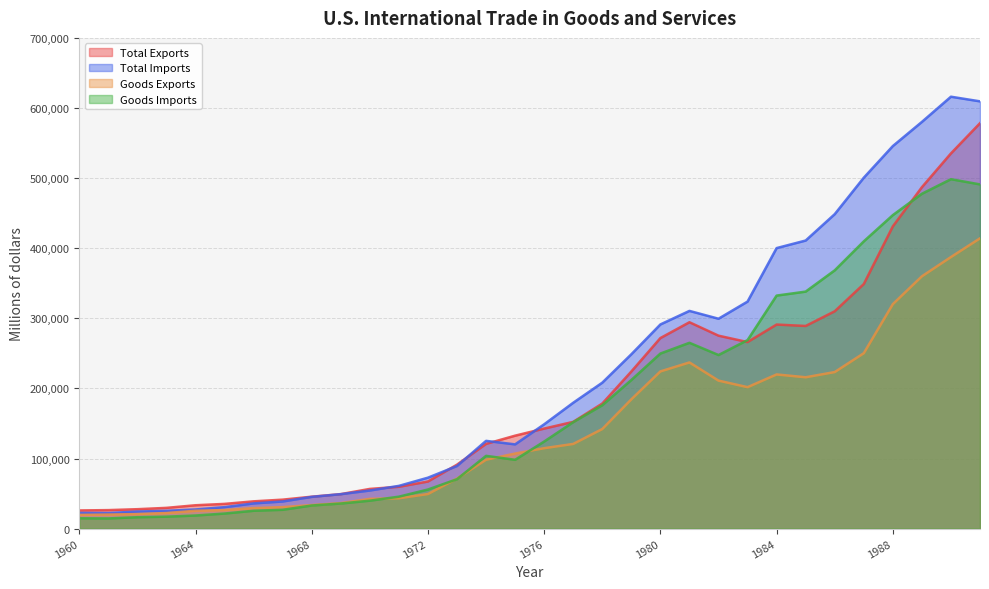

At how many categories does at least one series exceed 397686?

8